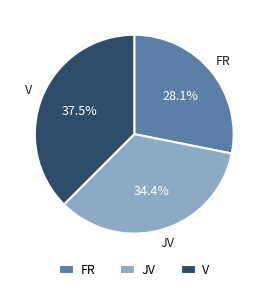

The JV slice represents 45% of the pie. True or false?

False